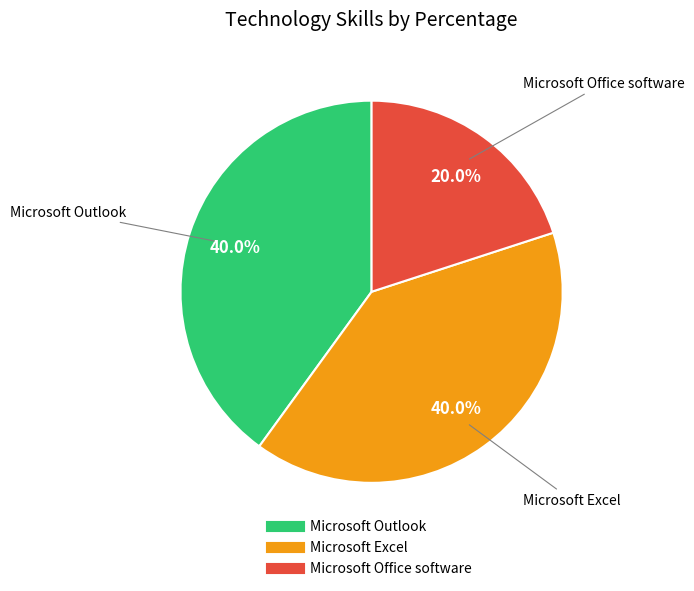

What is the smallest slice in the pie chart?

Microsoft Office software